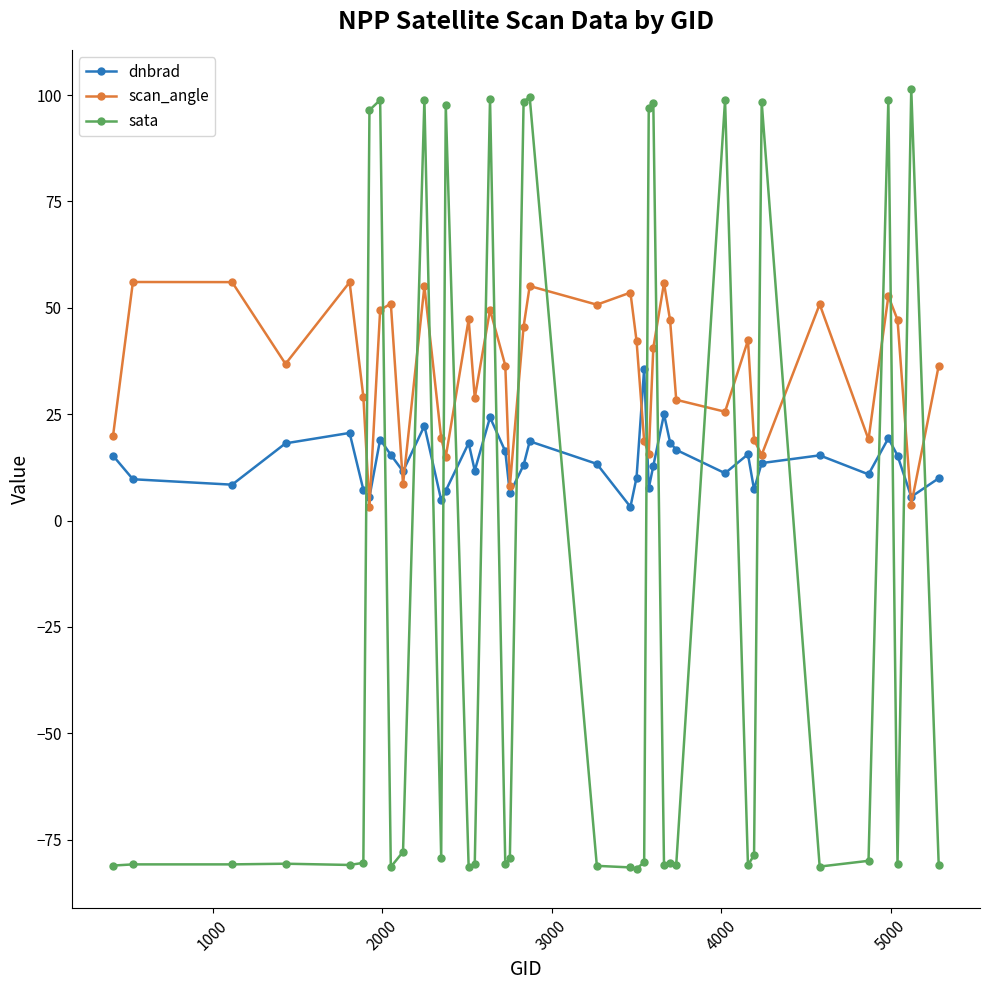

True or false: dnbrad has more than 2 interior local peaks.

True